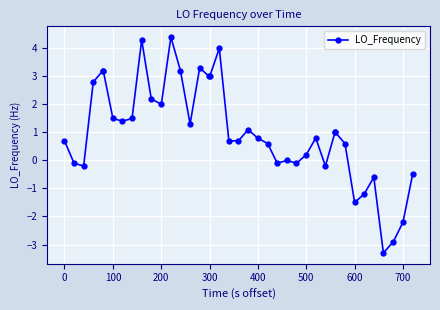

What is the value of the 24th point from the left?

0.6